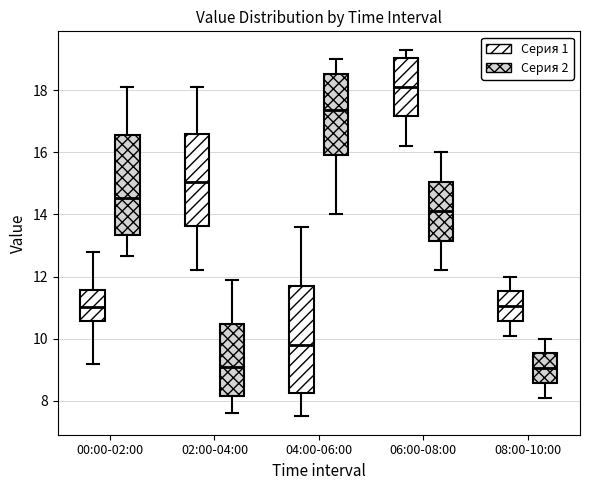

Comparing the boxes themselves (not the whiskers), which one is the tallest?

04:00-06:00 (Серия 1)